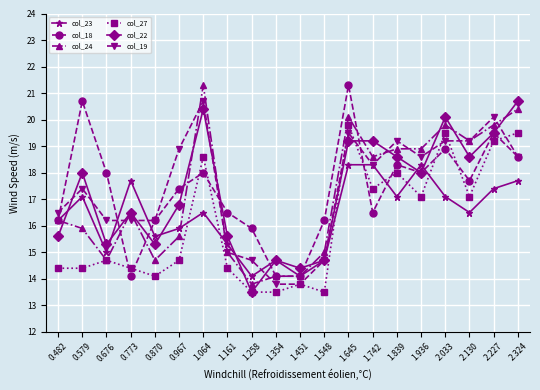

List the series in order of their peak value, lowest first.

col_23, col_27, col_22, col_19, col_18, col_24